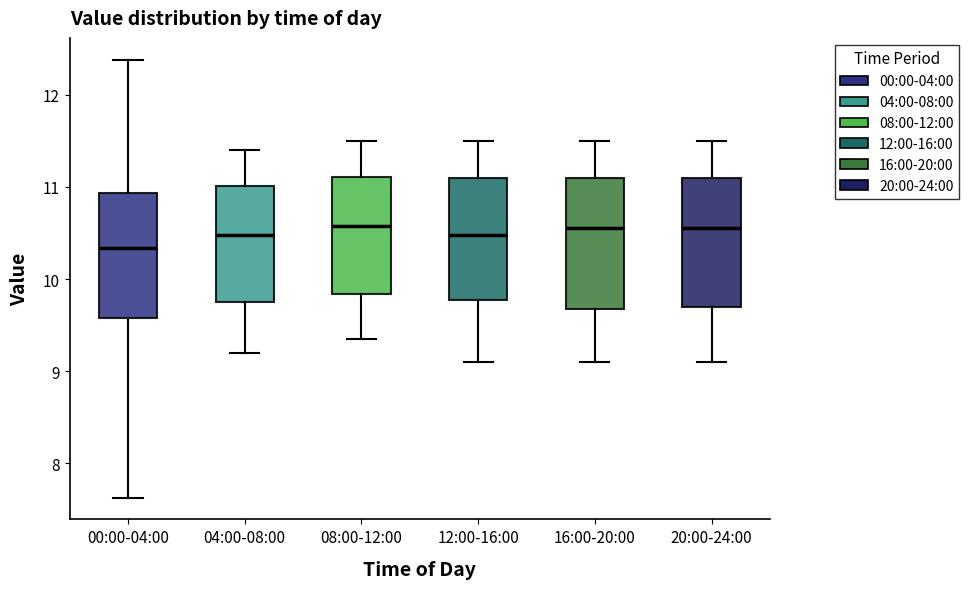

Reading left to right, read every box against the y-axis: the position of its median line, the range the box covers, and the ends of its whiskers. The values are not printed on the chart, so give them approximately, as read against the axis.

00:00-04:00: median 10.3, box 9.6 to 10.9, whiskers 7.6 to 12.4
04:00-08:00: median 10.5, box 9.8 to 11.0, whiskers 9.2 to 11.4
08:00-12:00: median 10.6, box 9.8 to 11.1, whiskers 9.4 to 11.5
12:00-16:00: median 10.5, box 9.8 to 11.1, whiskers 9.1 to 11.5
16:00-20:00: median 10.6, box 9.7 to 11.1, whiskers 9.1 to 11.5
20:00-24:00: median 10.6, box 9.7 to 11.1, whiskers 9.1 to 11.5